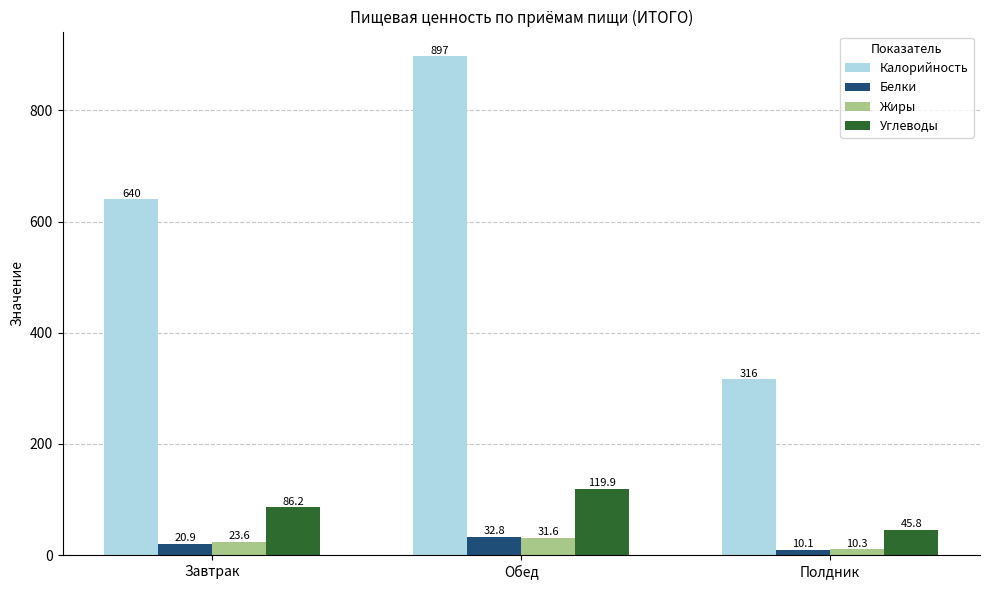

Which series changed the most between Завтрак and Полдник?

Калорийность